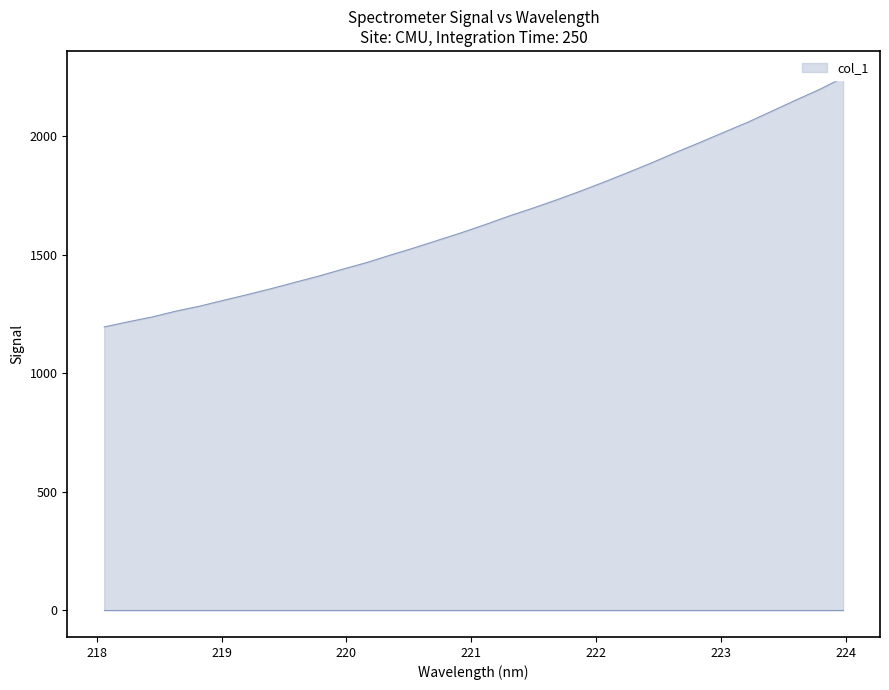

Read the value at 223.9802.

2247.6